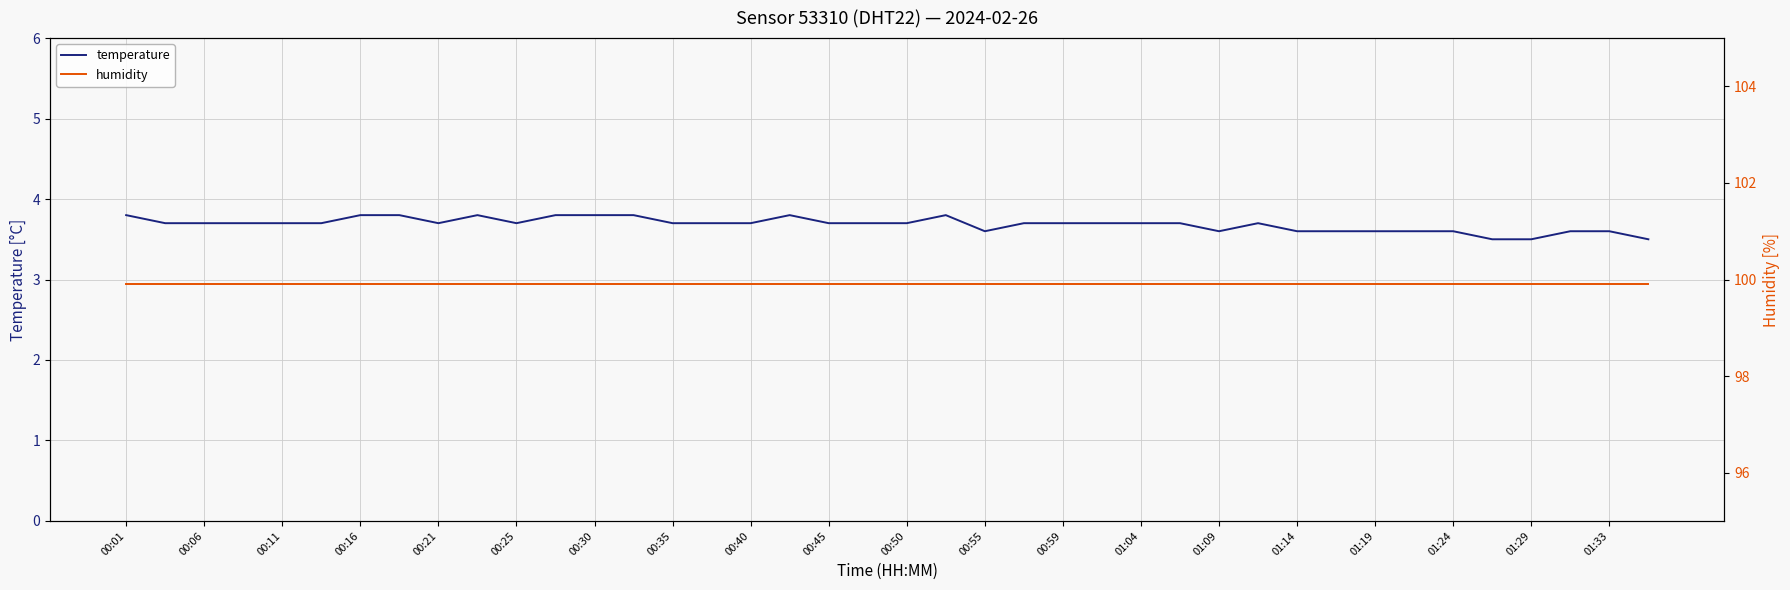

What is the greatest value displayed?

99.9